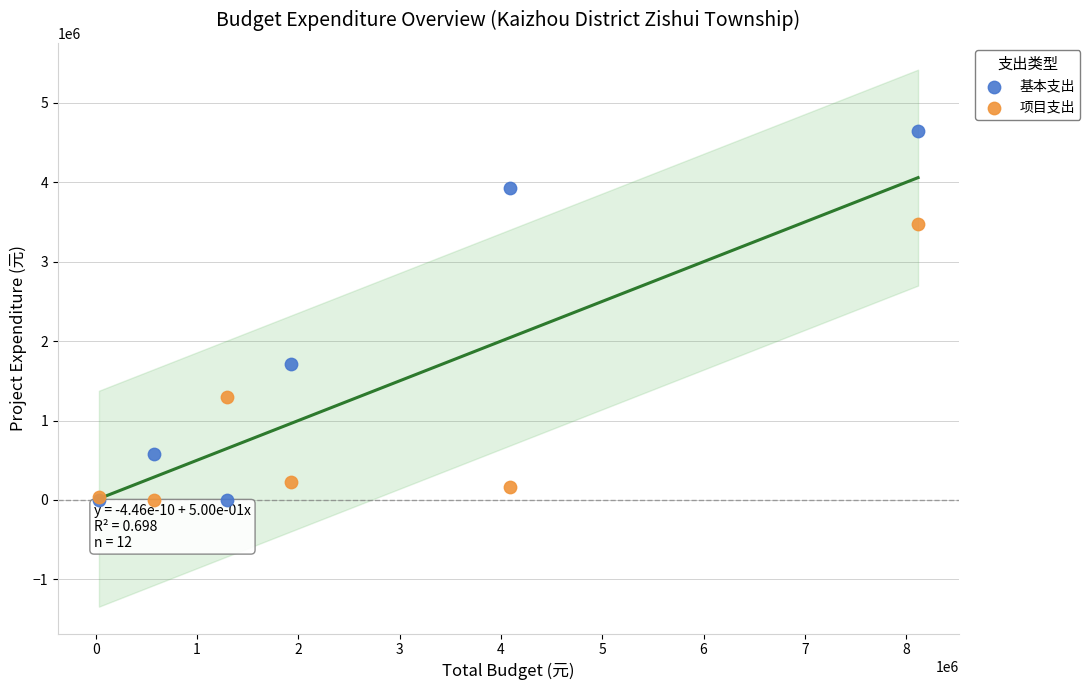

Across all series, what Y value is closest to 2320455?

1708892.2